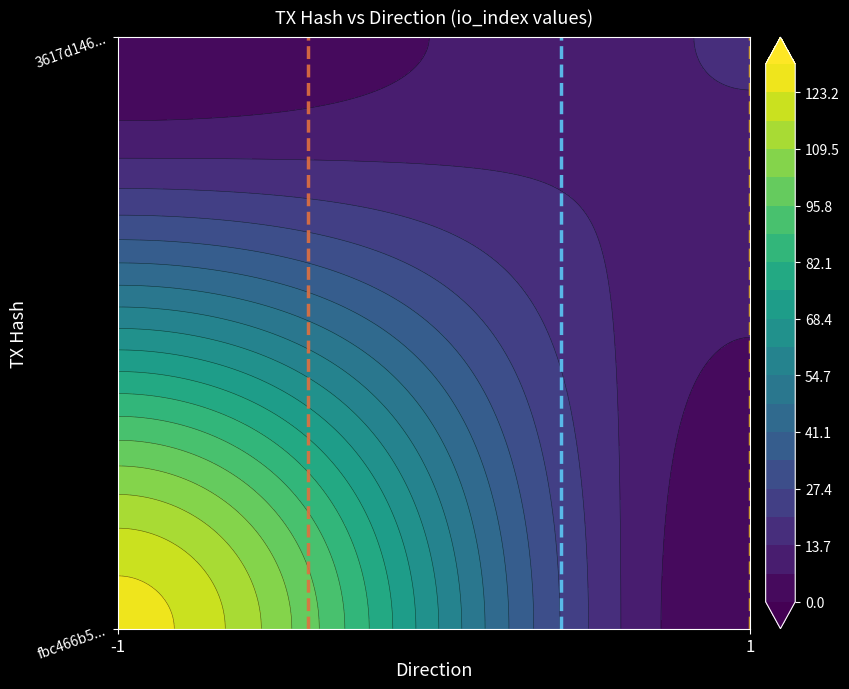

The value of fbc466b50871ba1bdbc9f2372afc6434a905f94 at io_index is 35. True or false?

False